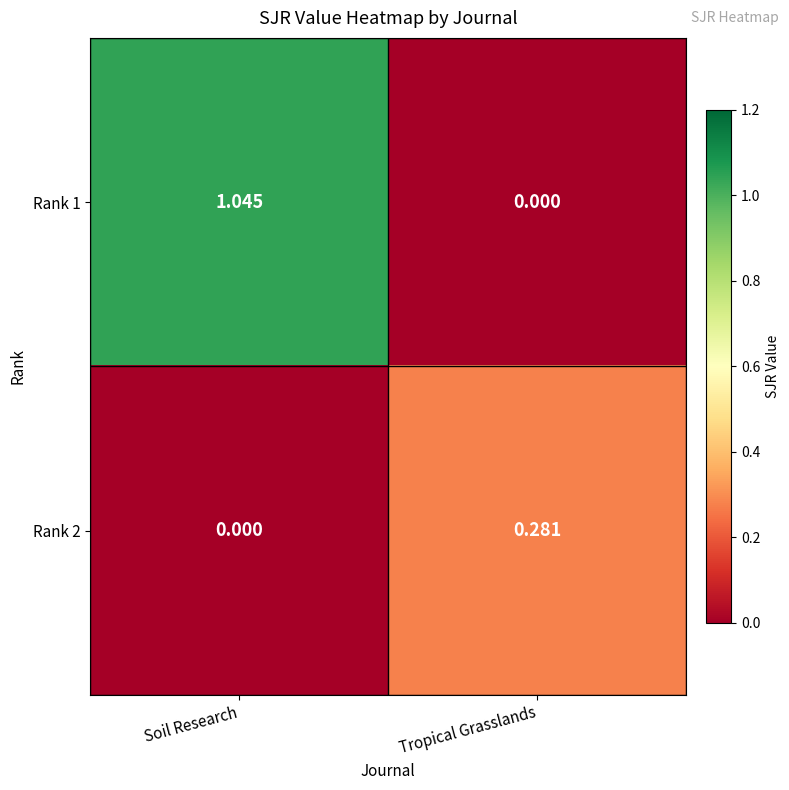

List the labels in order of Rank 2 value, largest first.

Tropical Grasslands, Soil Research